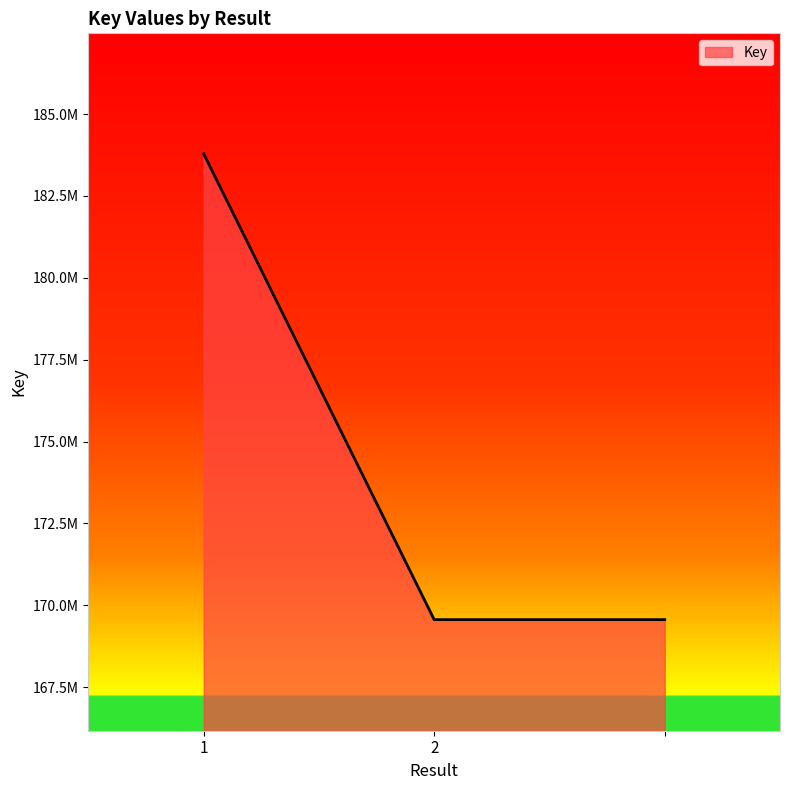

Reading right to left, what are all the values shown in this chart?

169563080	169563080	183787873